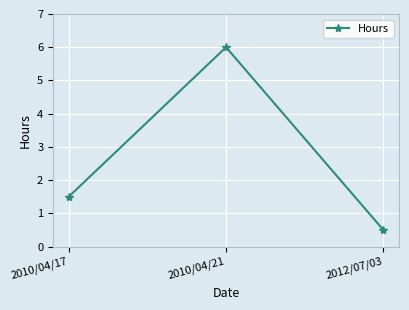

At which category does the chart reach its minimum across all series?

2012/07/03